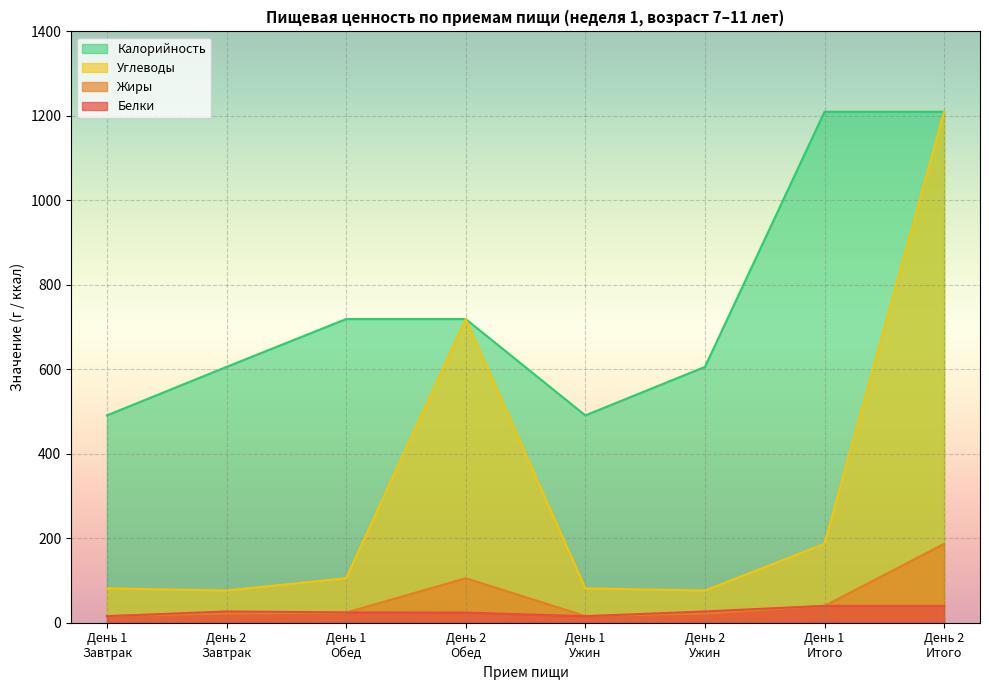

At which category is the sum across all series the highest?

День 2
Итого